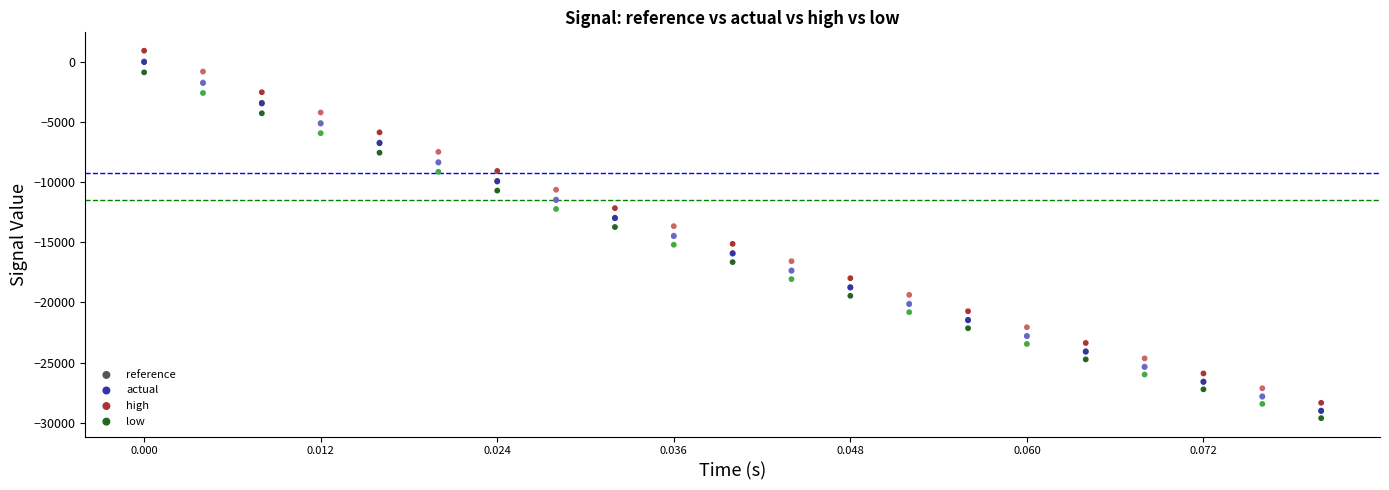

Which series has the widest spread of Y values?

high